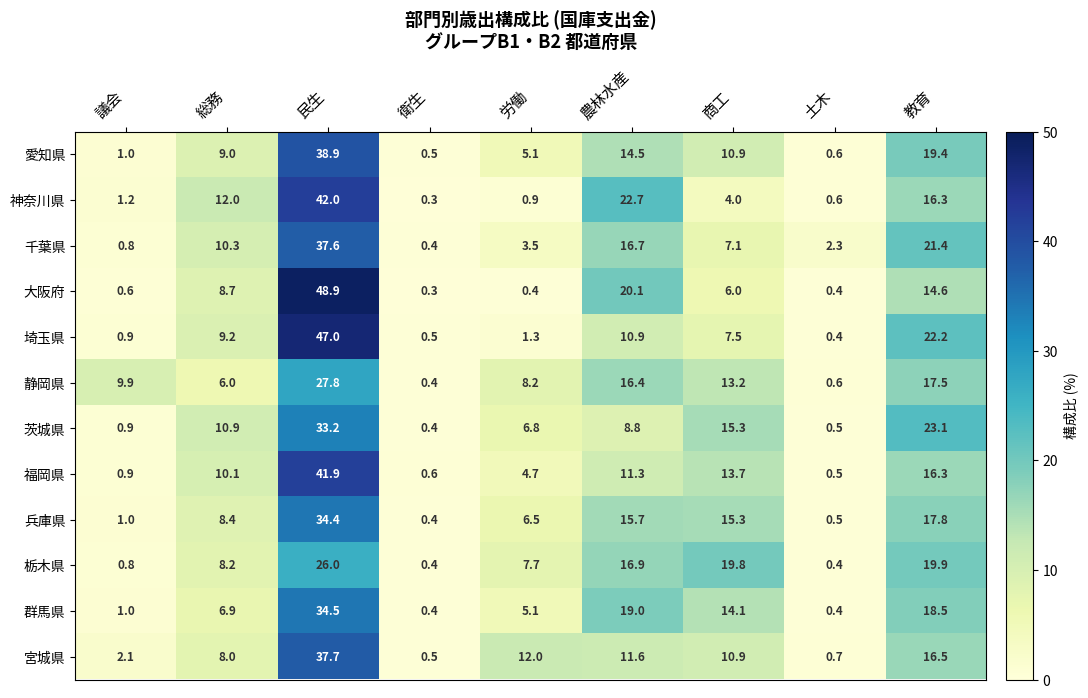

Rank the series by their maximum value, from highest to lowest.

大阪府, 埼玉県, 神奈川県, 福岡県, 愛知県, 宮城県, 千葉県, 群馬県, 兵庫県, 茨城県, 静岡県, 栃木県